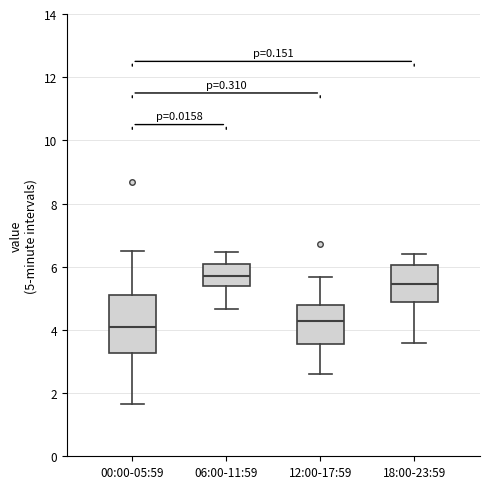

Where does the lower whisker of the box for 06:00-11:59 end on the y-axis? The values are not printed on the chart, so give them approximately, as read against the axis.

4.6